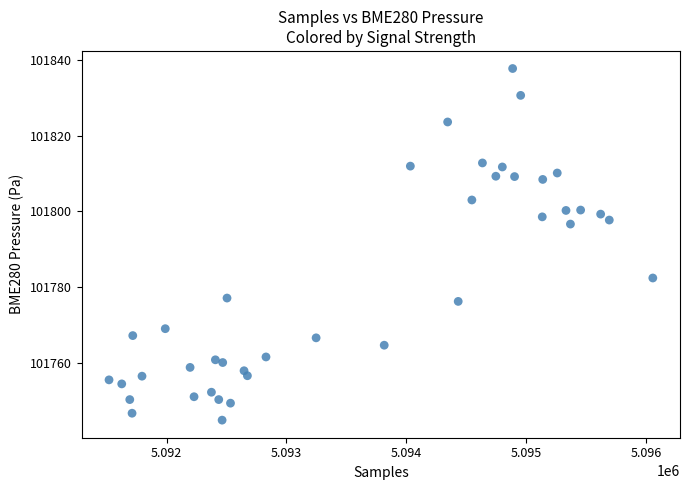

What is the range of Y values (max minus min)?

92.5